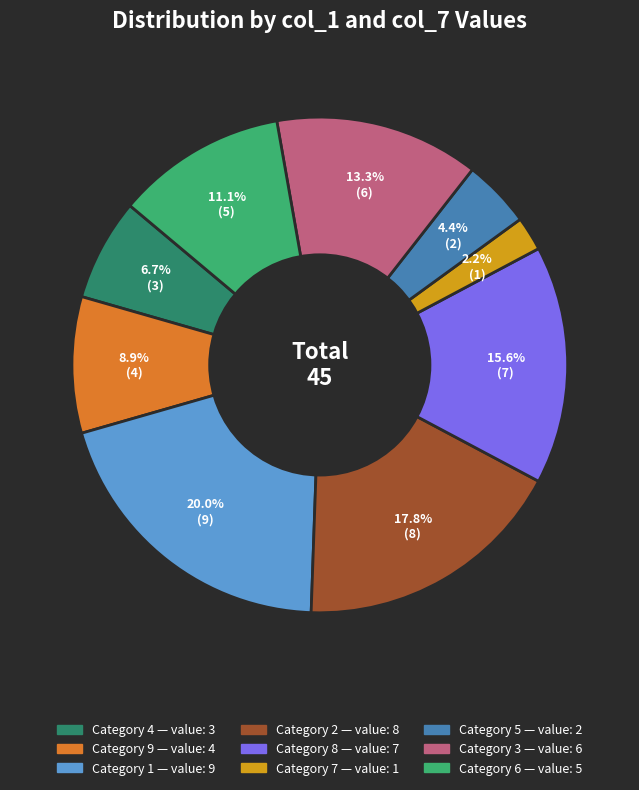

Is there any slice that represents more than half of the pie?

No